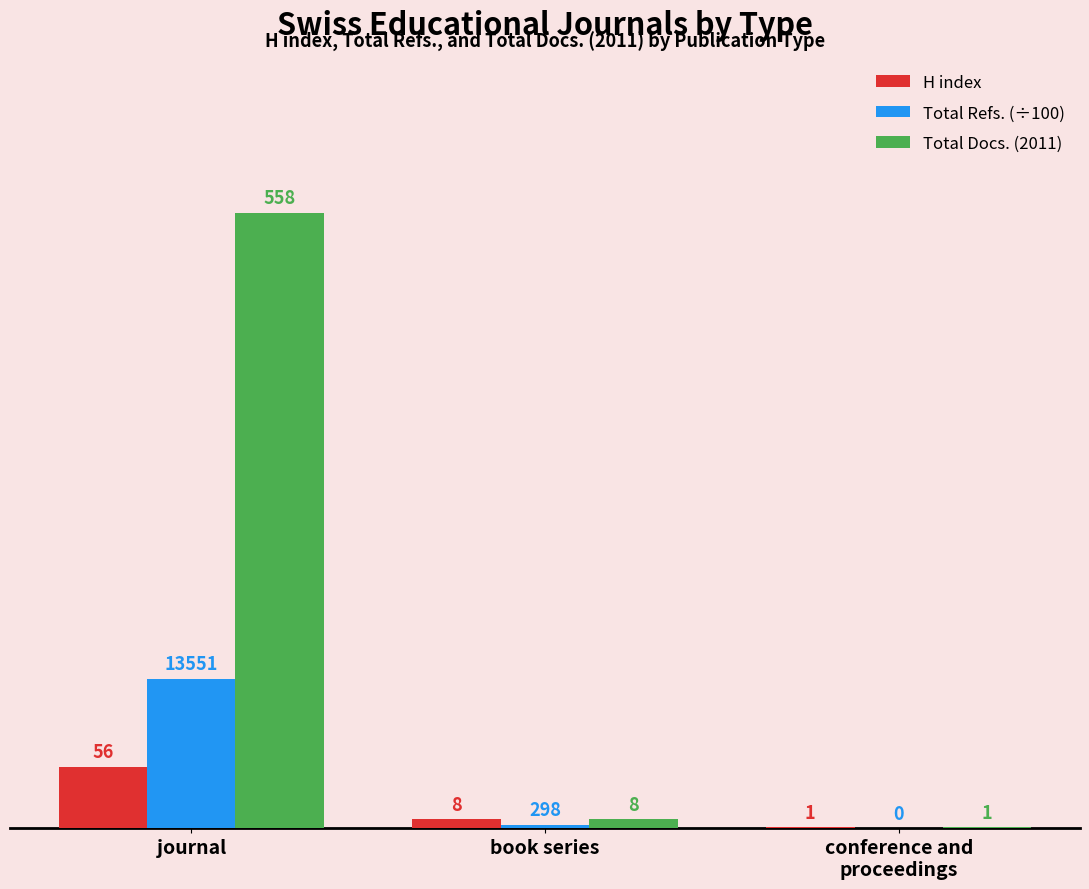

What is the greatest value displayed?

558.0